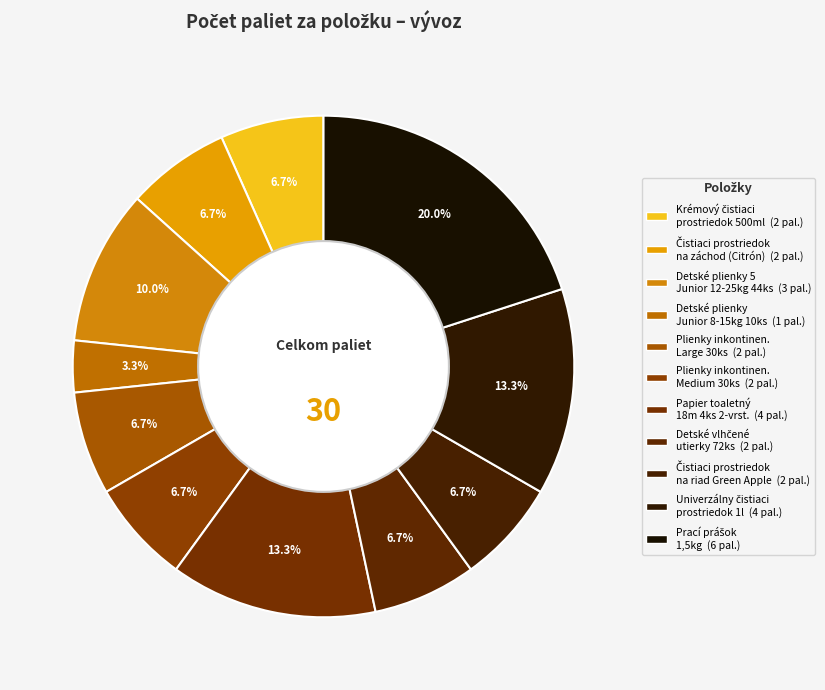

How many segments does this pie chart have?

11